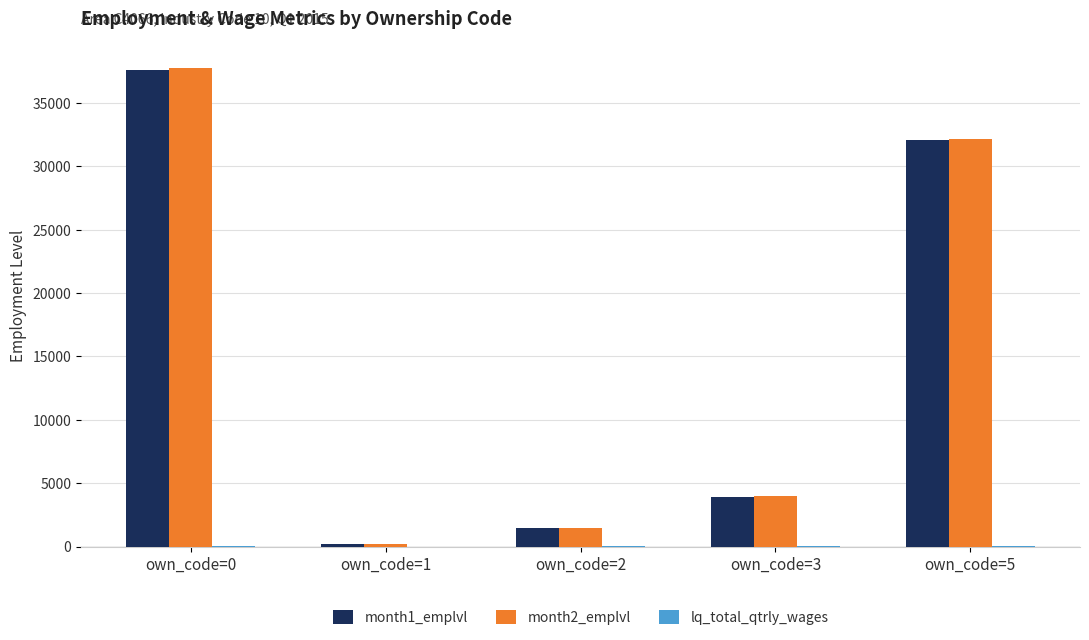

Are the bars grouped side by side (vs. stacked)?

Yes